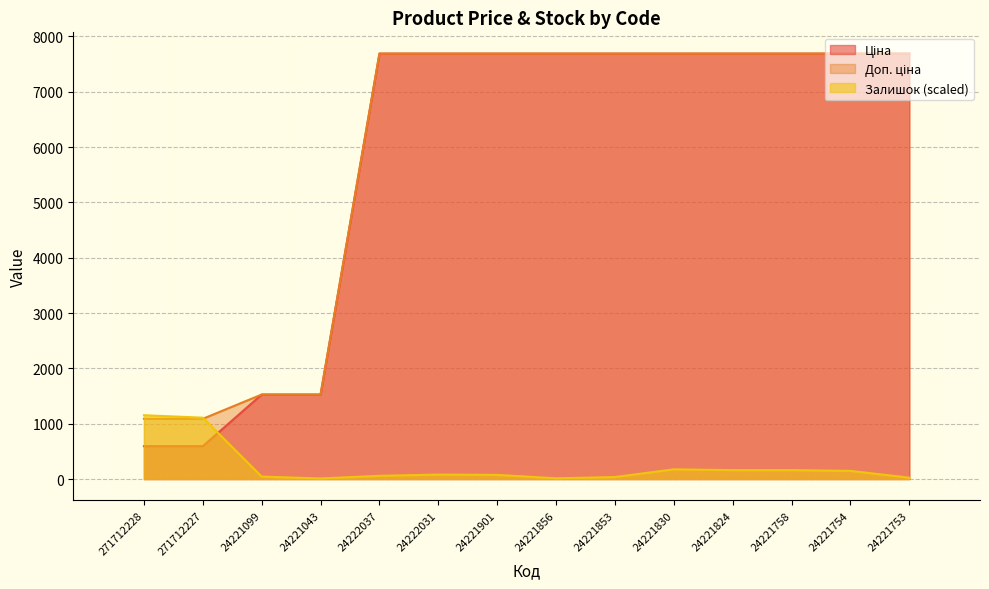

Which series has the widest spread of values?

Ціна